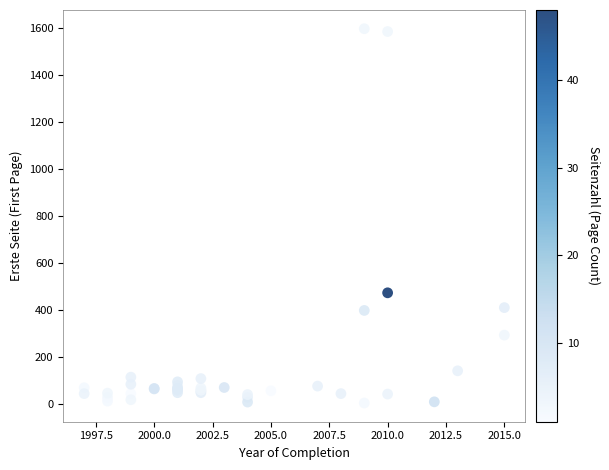

What Y value in the scatter plot is closest to 802?

475